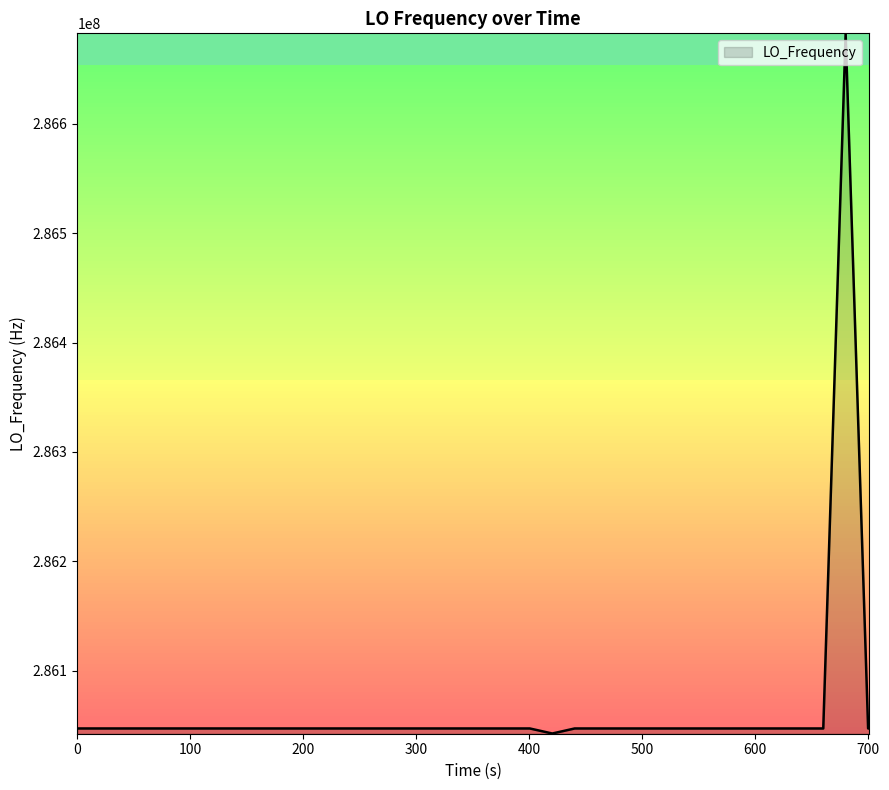

What is the difference between the maximum and minimum values?

640312.3